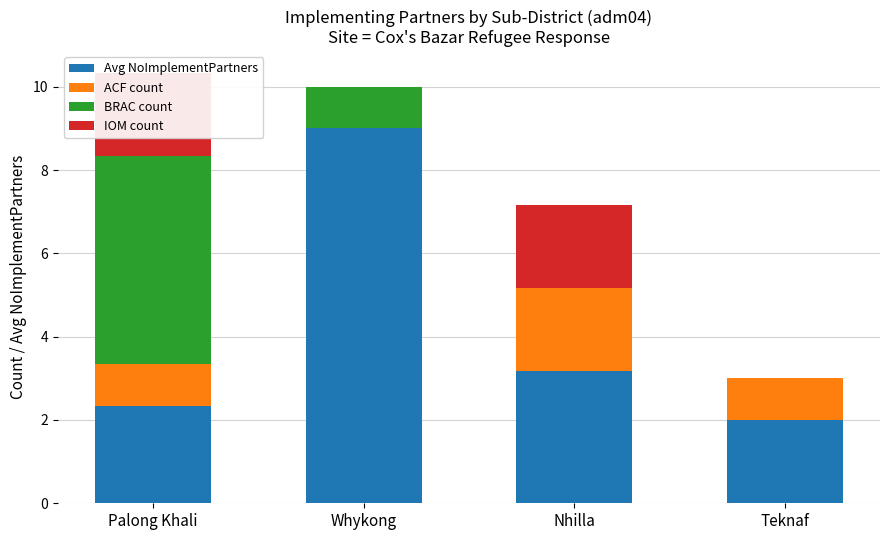

Reading left to right, what are all the values shown in this chart?

Avg NoImplementPartners: 2.3	9.0	3.2	2.0
ACF count: 1.0	0.0	2.0	1.0
BRAC count: 5.0	1.0	0.0	0.0
IOM count: 2.0	0.0	2.0	0.0